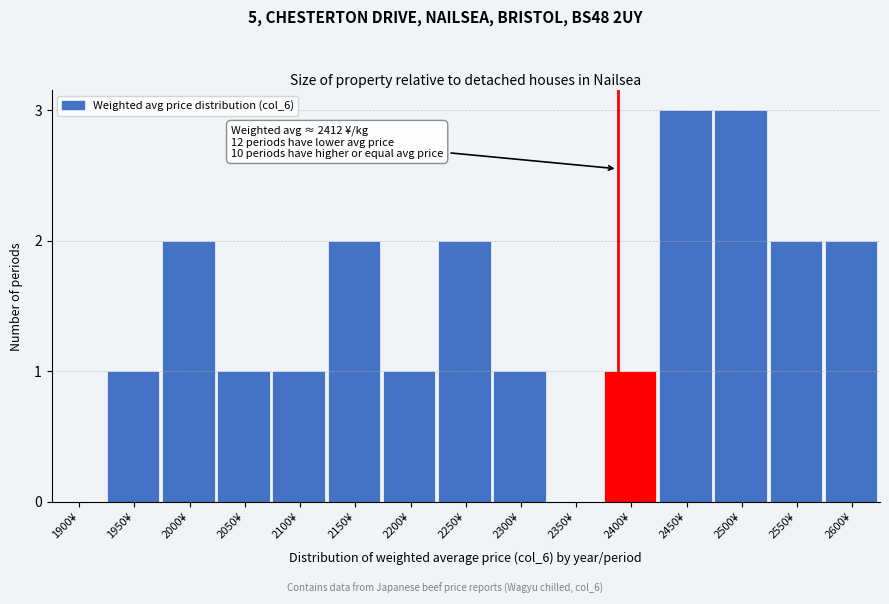

Reading left to right, extract all data points from this chart.

1900¥=0	1950¥=1	2000¥=2	2050¥=1	2100¥=1	2150¥=2	2200¥=1	2250¥=2	2300¥=1	2350¥=0	2400¥=1	2450¥=3	2500¥=3	2550¥=2	2600¥=2